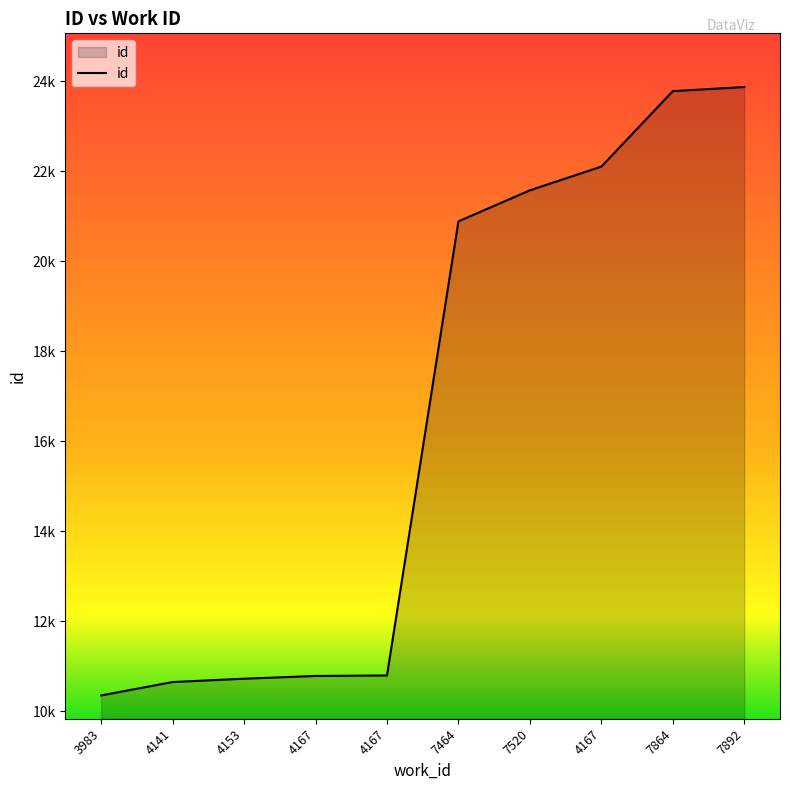

Does the chart display data point markers on the line(s)?

No